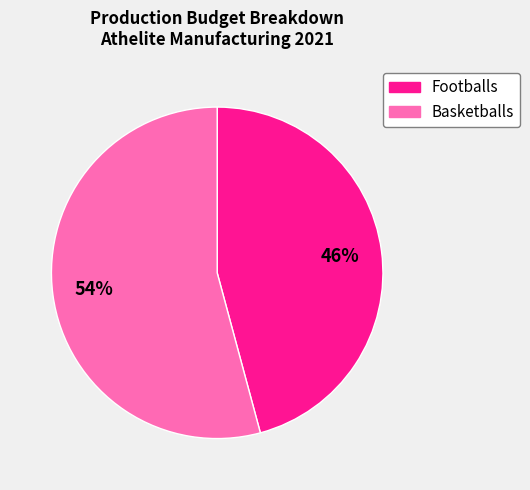

To the nearest percent, what portion does Basketballs represent?

54%